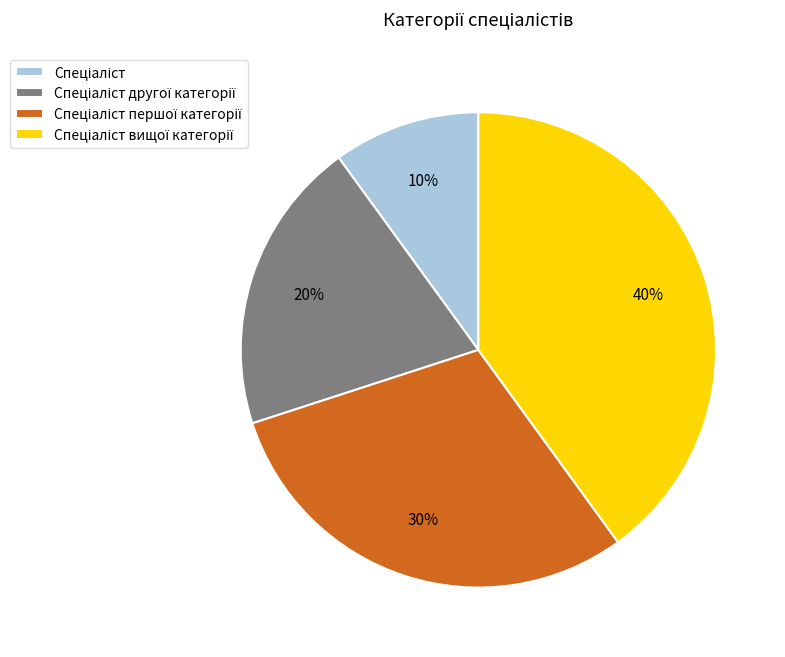

Does any single category account for the majority?

No